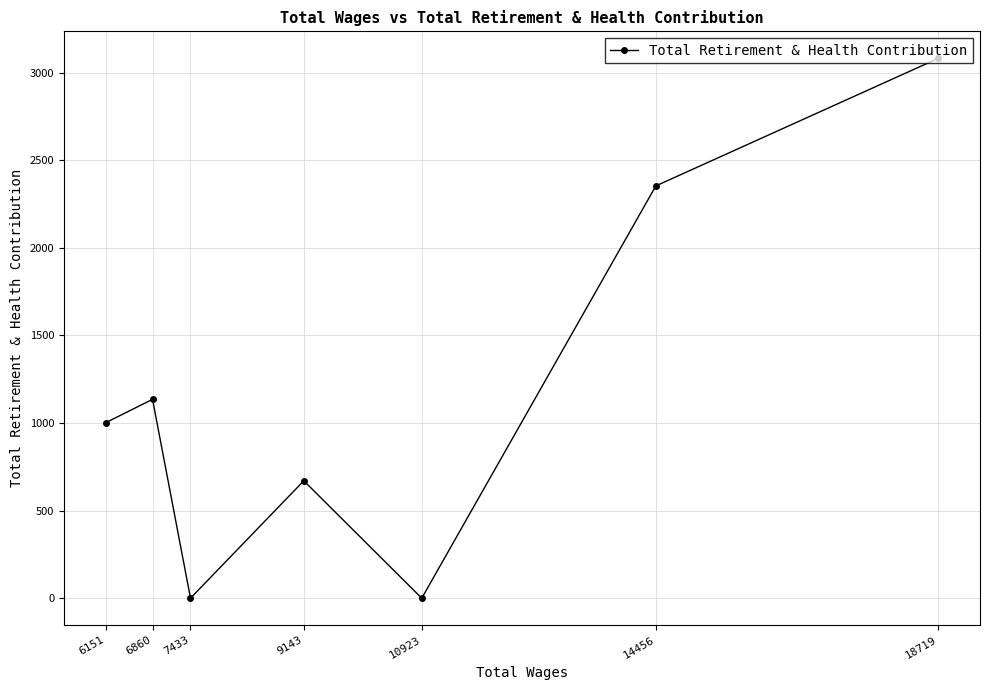

How many lines are shown in the chart?

1